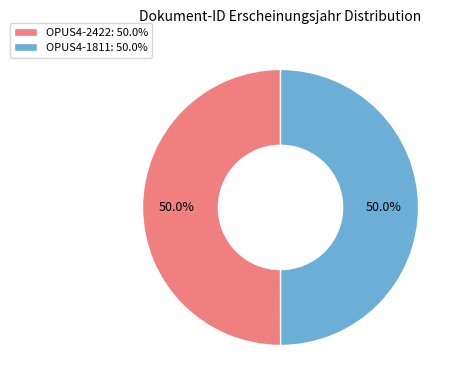

What percentage do OPUS4-2422 and OPUS4-1811 together represent?

100.0%